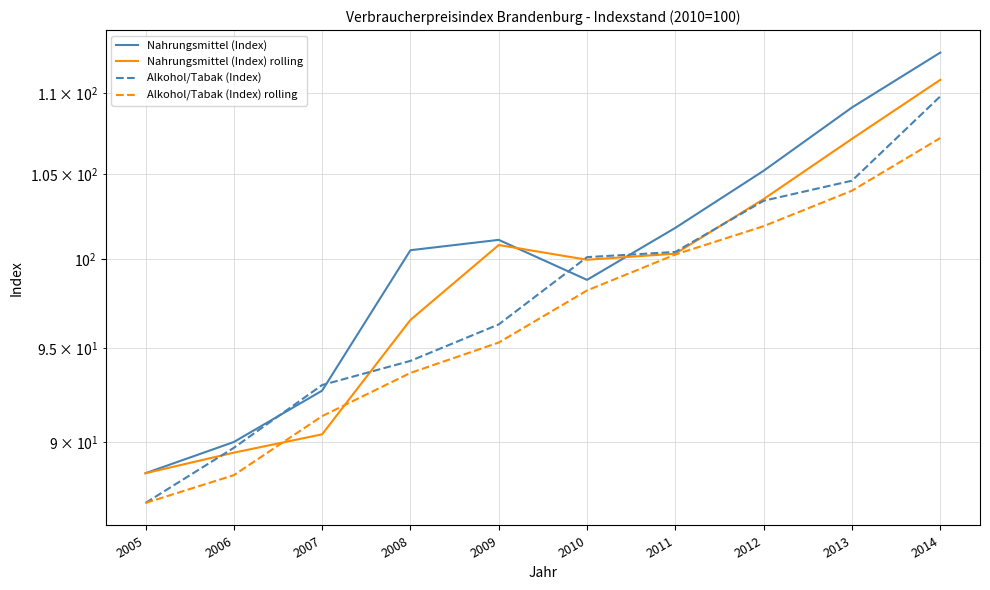

What is the difference between the second highest and minimum values in the Alkohol/Tabak (Index) rolling series?

17.1